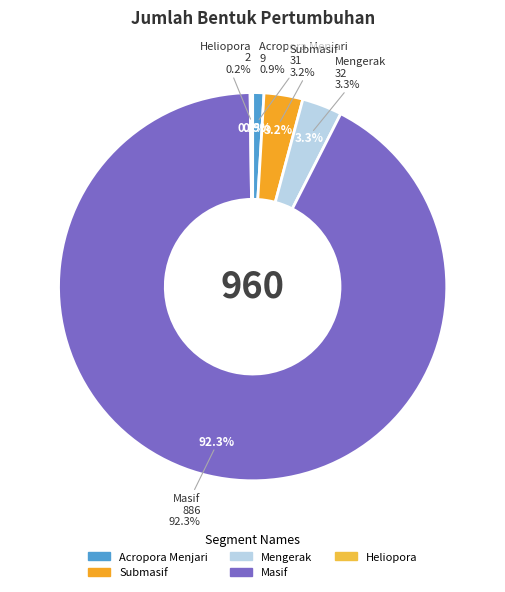

To the nearest percent, what is the combined percentage of Mengerak and Masif?

96%